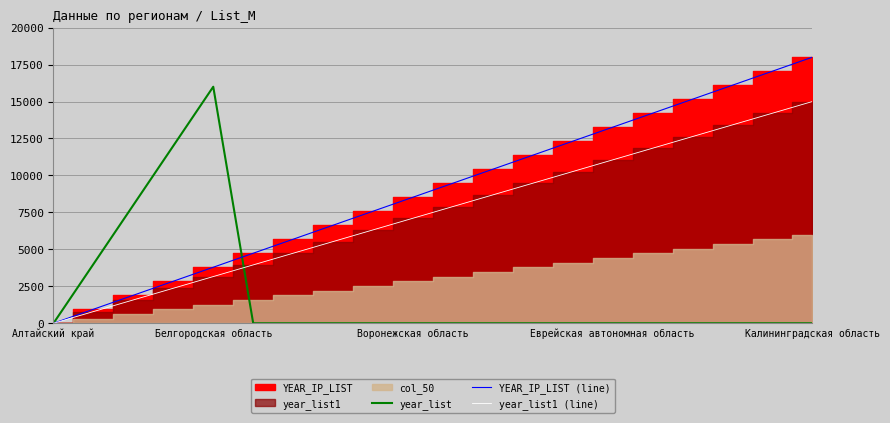

Is it true that YEAR_IP_LIST (line) equals 29432.7 at Калининградская область?

False